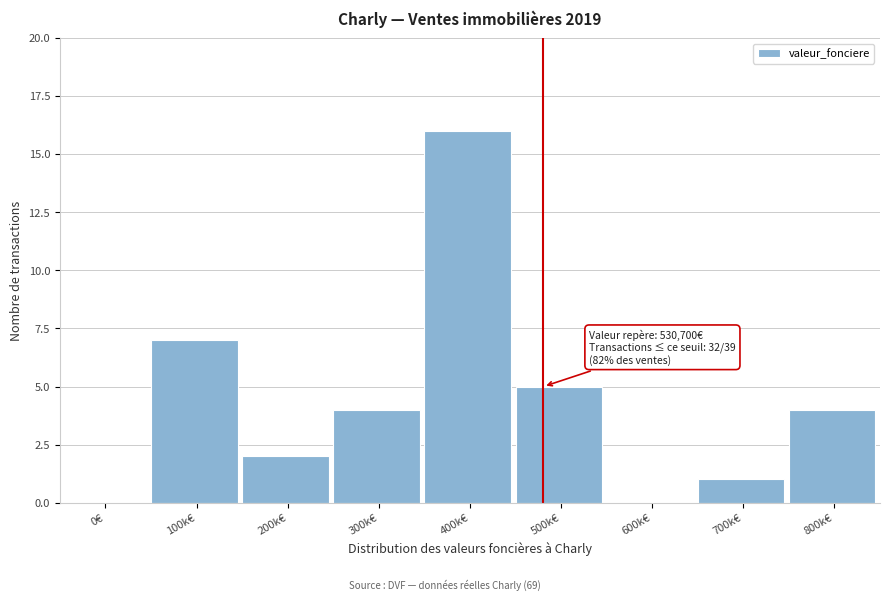

Reading right to left, transcribe all the data shown in this chart.

800k€=4	700k€=1	600k€=0	500k€=5	400k€=16	300k€=4	200k€=2	100k€=7	0€=0